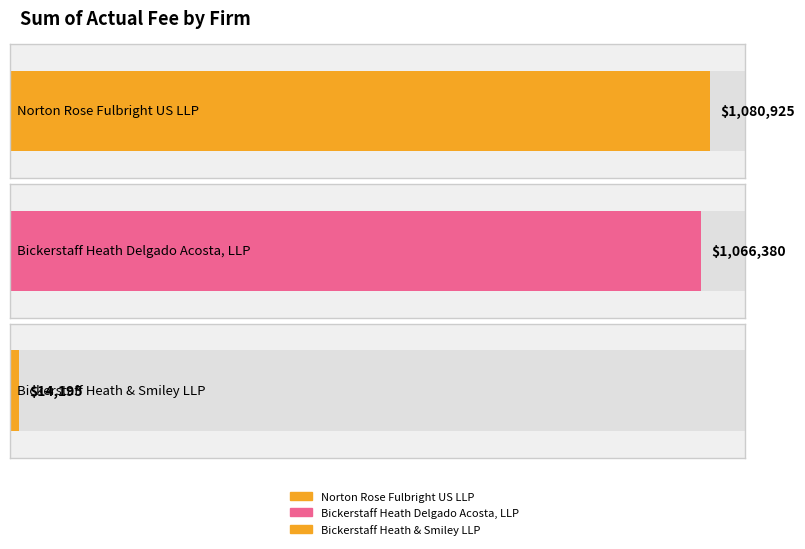

What is the label of the 3rd bar from the left?

Bickerstaff Heath & Smiley LLP